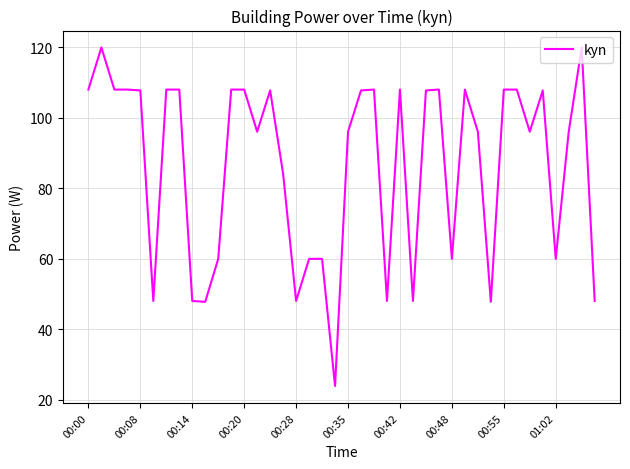

What is the minimum value shown in the chart?

23.9